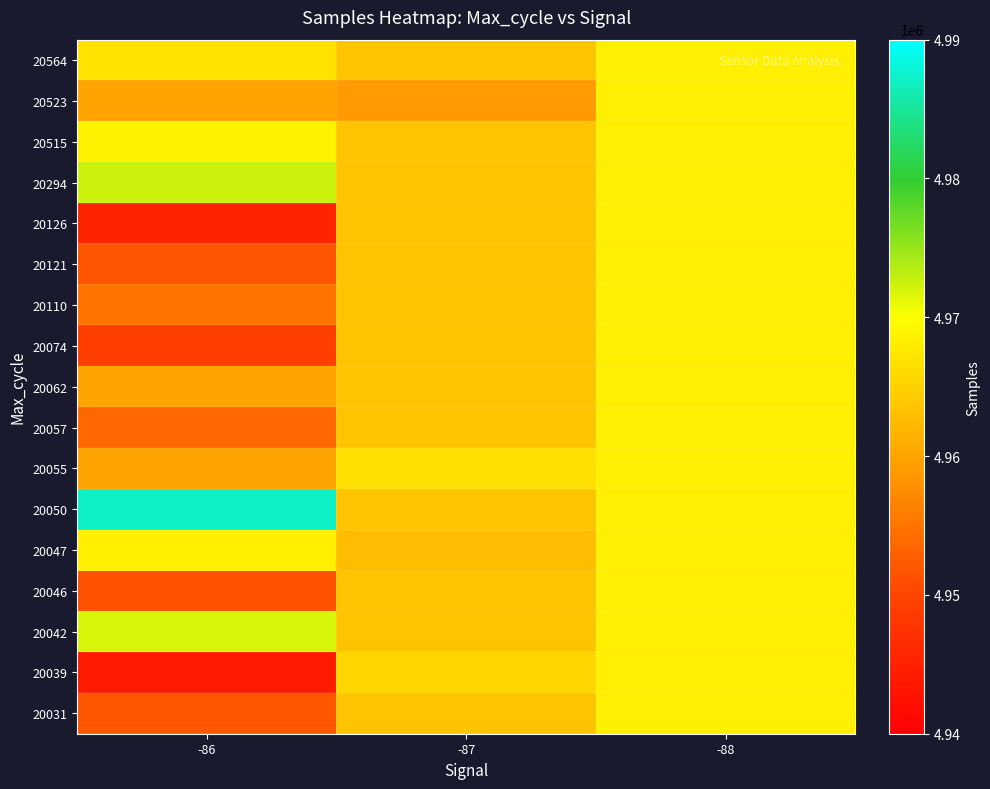

Which category has the lowest value across all series?

-86